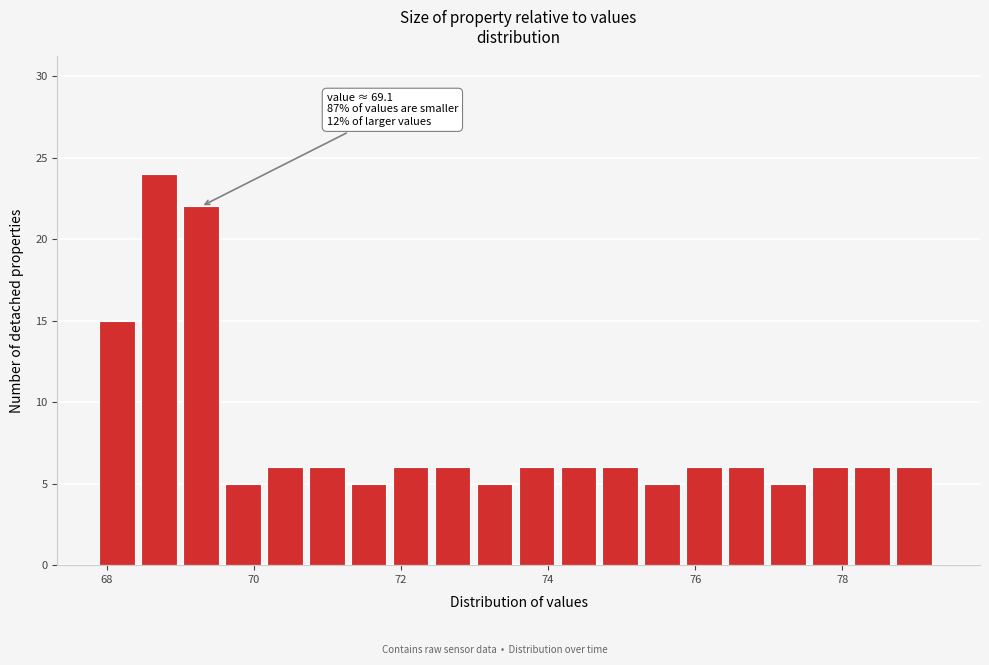

Around what value on the x-axis is the tallest bar? Give the approximate position of its centre, as read against the axis.

68.8